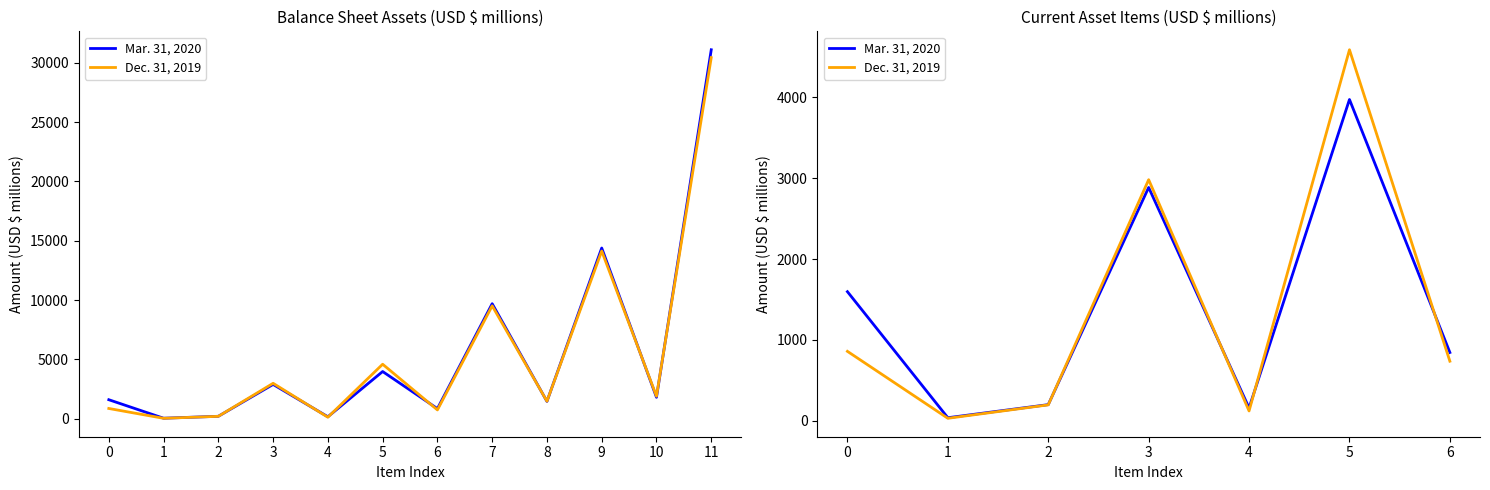

At which label does Dec. 31, 2019 reach its minimum?

1